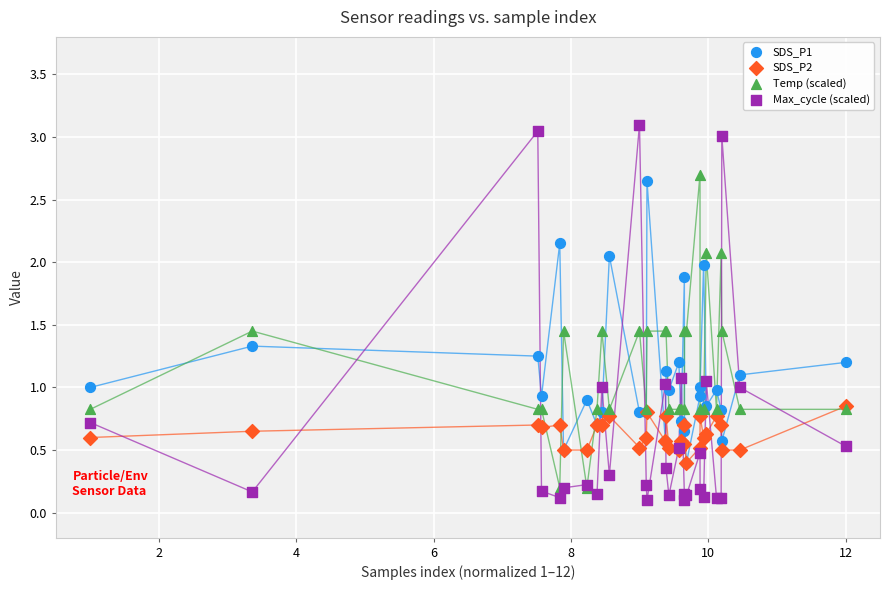

What are all the series names shown in the legend?

SDS_P1, SDS_P2, Temp (scaled), Max_cycle (scaled)